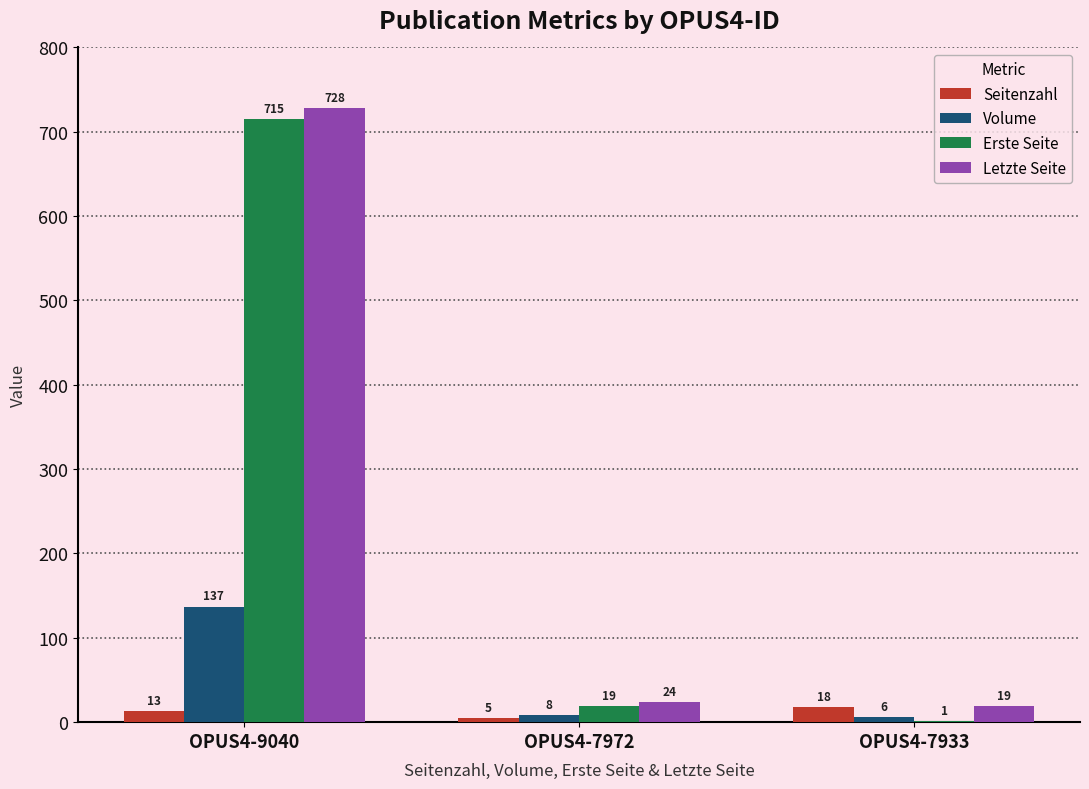

Reading left to right, extract all data points from this chart.

Seitenzahl: 13	5	18
Volume: 137	8	6
Erste Seite: 715	19	1
Letzte Seite: 728	24	19